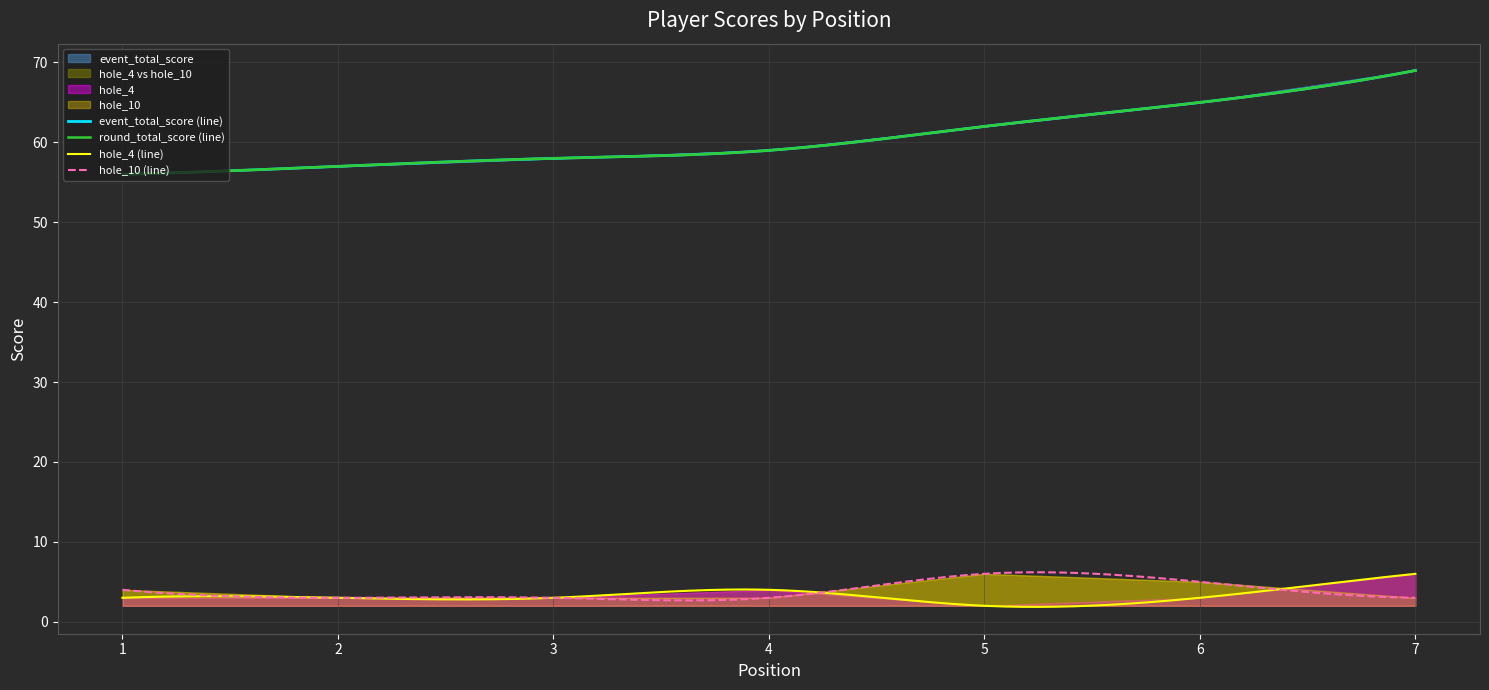

Reading left to right, extract all data points from this chart.

event_total_score: 1=56	2=57	3=58	4=59	5=62	6=65	7=69
round_total_score: 1=56	2=57	3=58	4=59	5=62	6=65	7=69
hole_4: 1=3	2=3	3=3	4=4	5=2	6=3	7=6
hole_10: 1=4	2=3	3=3	4=3	5=6	6=5	7=3